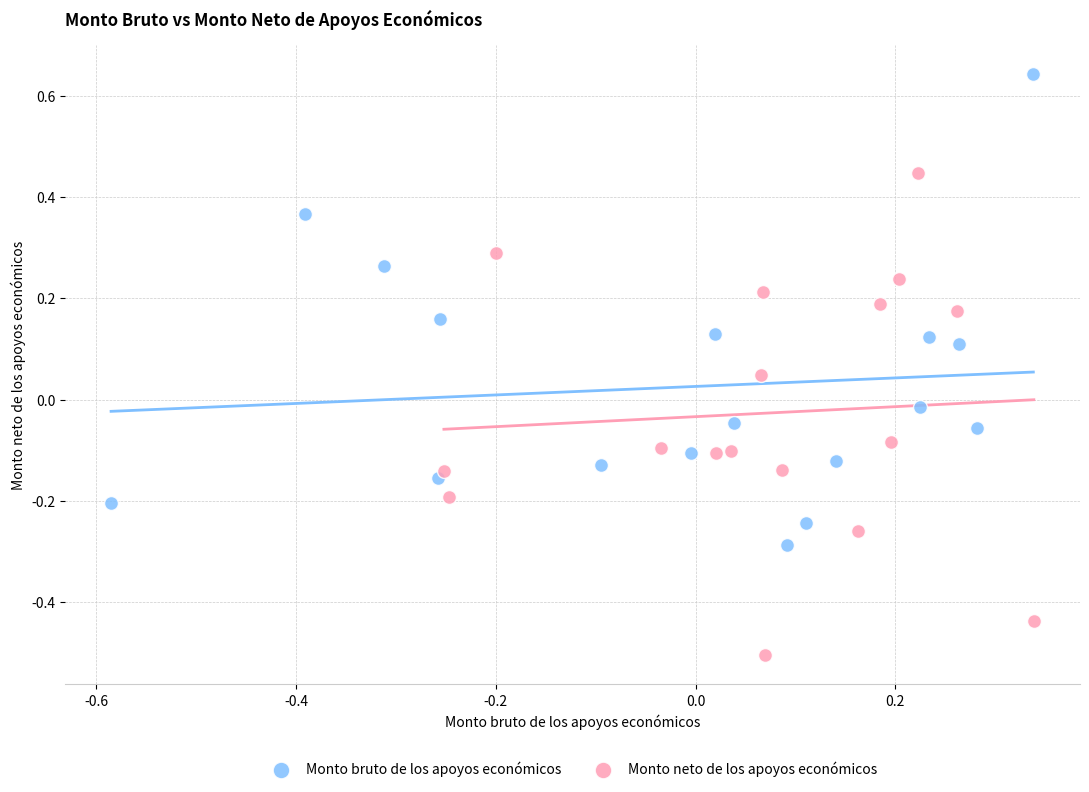

Which series has the largest Y range (max minus min)?

Monto neto de los apoyos económicos